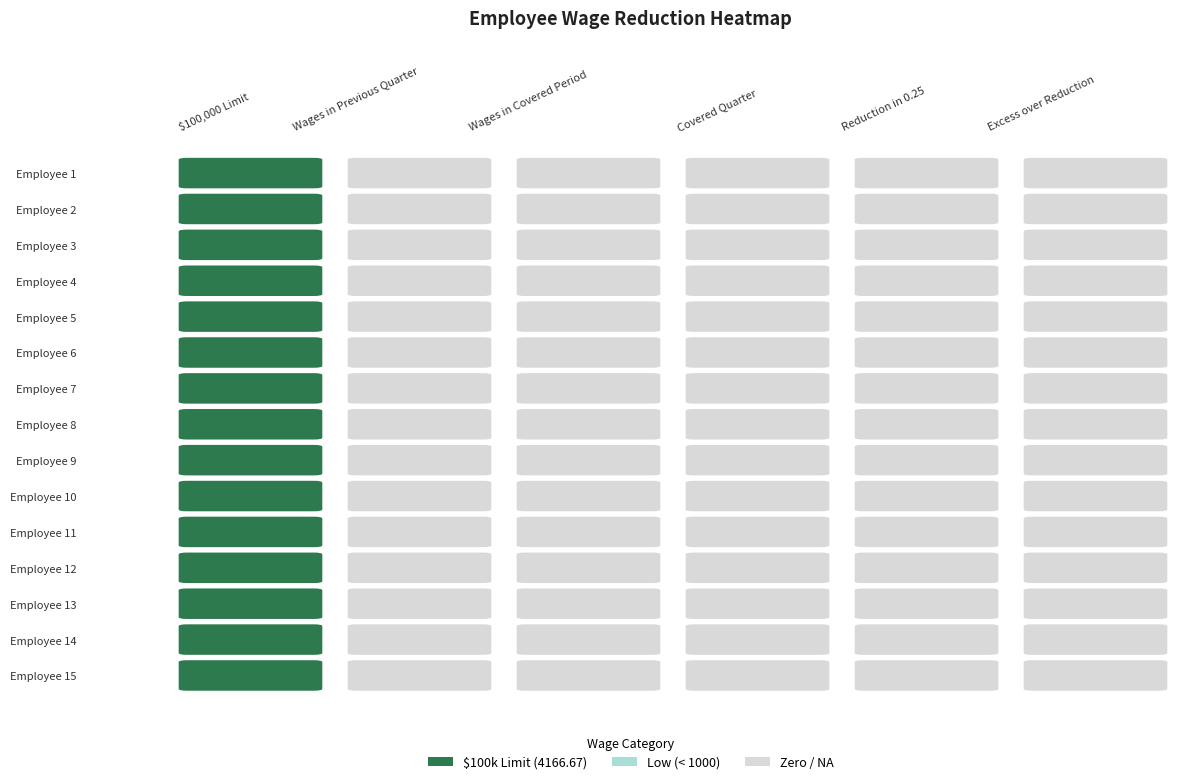

How many data points in Employee 1 are above 0?

1